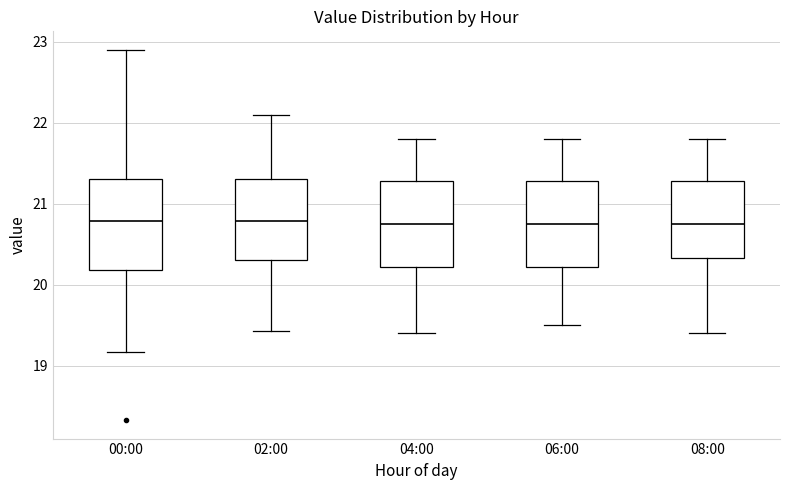

Reading left to right, transcribe this box plot: for each box, give where its median line is, the range the box spans, and where its two whiskers end, as read against the y-axis. The values are not printed on the chart, so give them approximately, as read against the axis.

00:00: median 20.8, box 20.2 to 21.3, whiskers 19.2 to 22.9
02:00: median 20.8, box 20.3 to 21.3, whiskers 19.4 to 22.1
04:00: median 20.8, box 20.2 to 21.3, whiskers 19.4 to 21.8
06:00: median 20.8, box 20.2 to 21.3, whiskers 19.5 to 21.8
08:00: median 20.8, box 20.3 to 21.3, whiskers 19.4 to 21.8